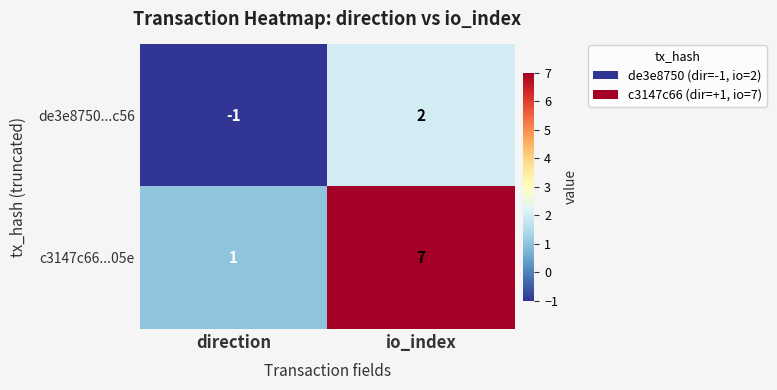

Which label corresponds to the smallest value in the chart?

direction